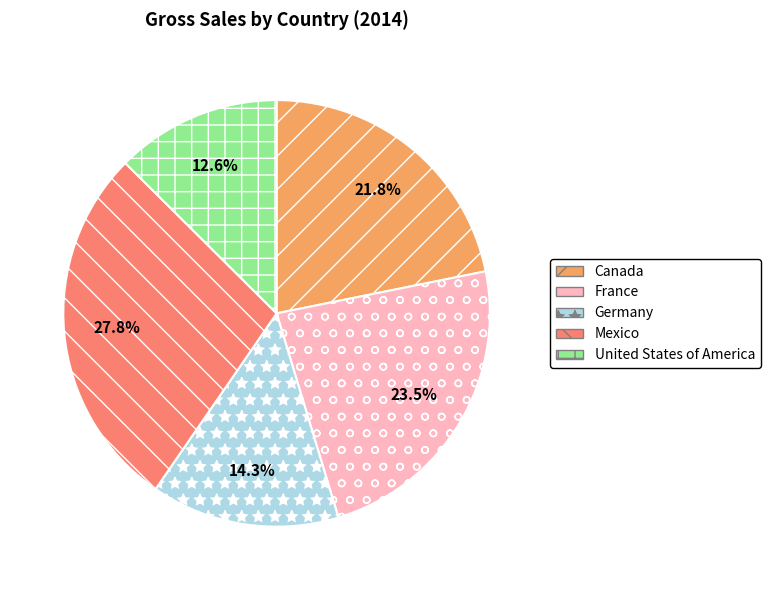

Count the number of slices in the pie.

5